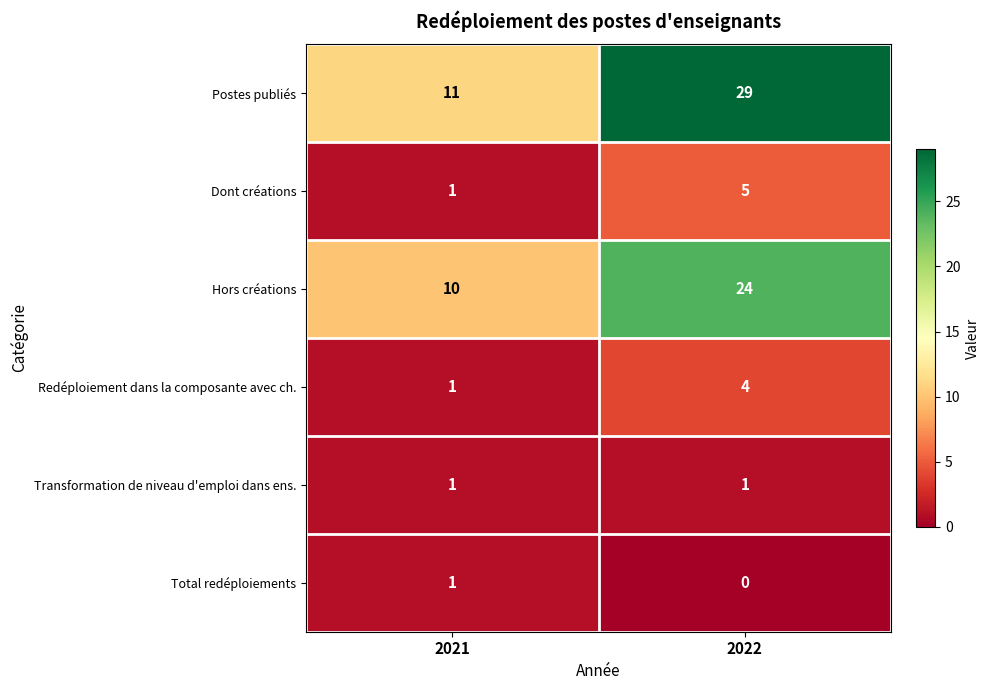

At how many categories does at least one series exceed 10?

2